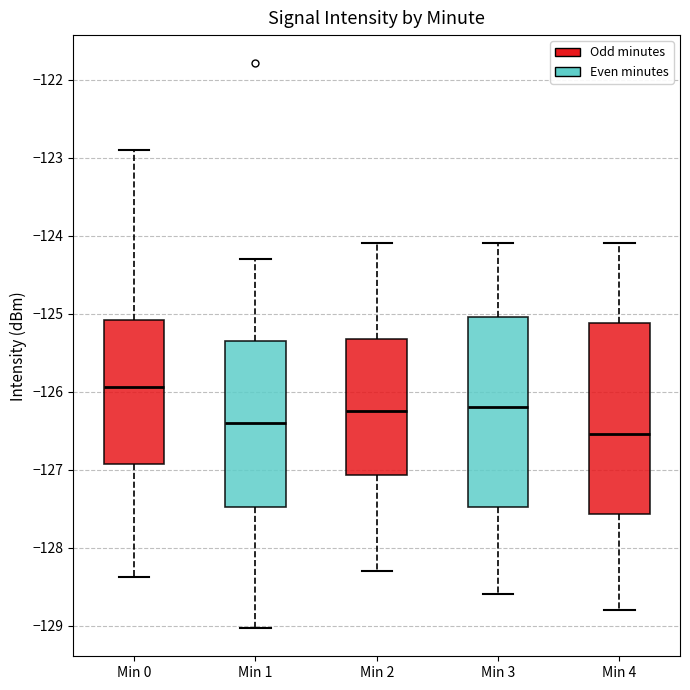

Reading left to right, transcribe this box plot: for each box, give where its median line is, the range the box spans, and where its two whiskers end, as read against the y-axis. The values are not printed on the chart, so give them approximately, as read against the axis.

Min 0: median -125.9, box -126.9 to -125.1, whiskers -128.4 to -122.9
Min 1: median -126.4, box -127.5 to -125.3, whiskers -129.0 to -124.3
Min 2: median -126.2, box -127.1 to -125.3, whiskers -128.3 to -124.1
Min 3: median -126.2, box -127.5 to -125.0, whiskers -128.6 to -124.1
Min 4: median -126.5, box -127.6 to -125.1, whiskers -128.8 to -124.1